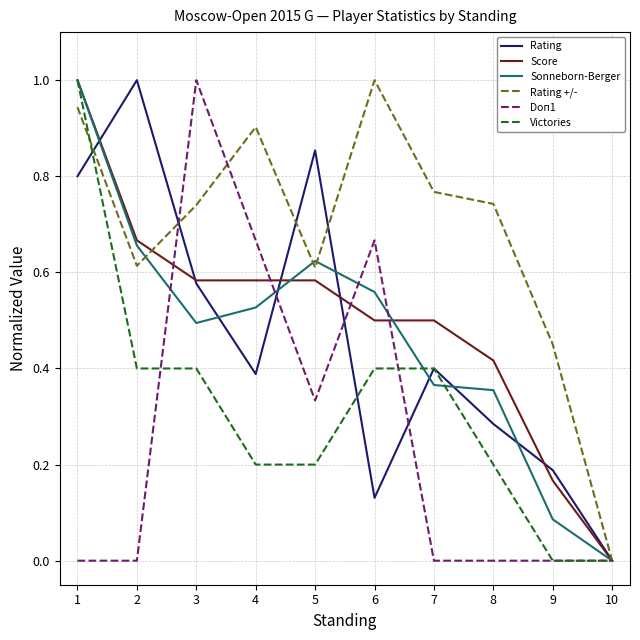

True or false: Rating +/- and Victories intersect in this chart.

True